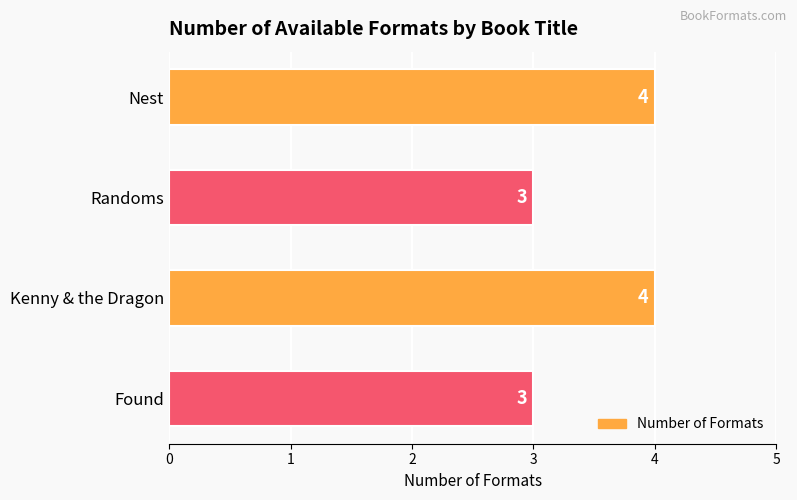

How many values are below 4?

2